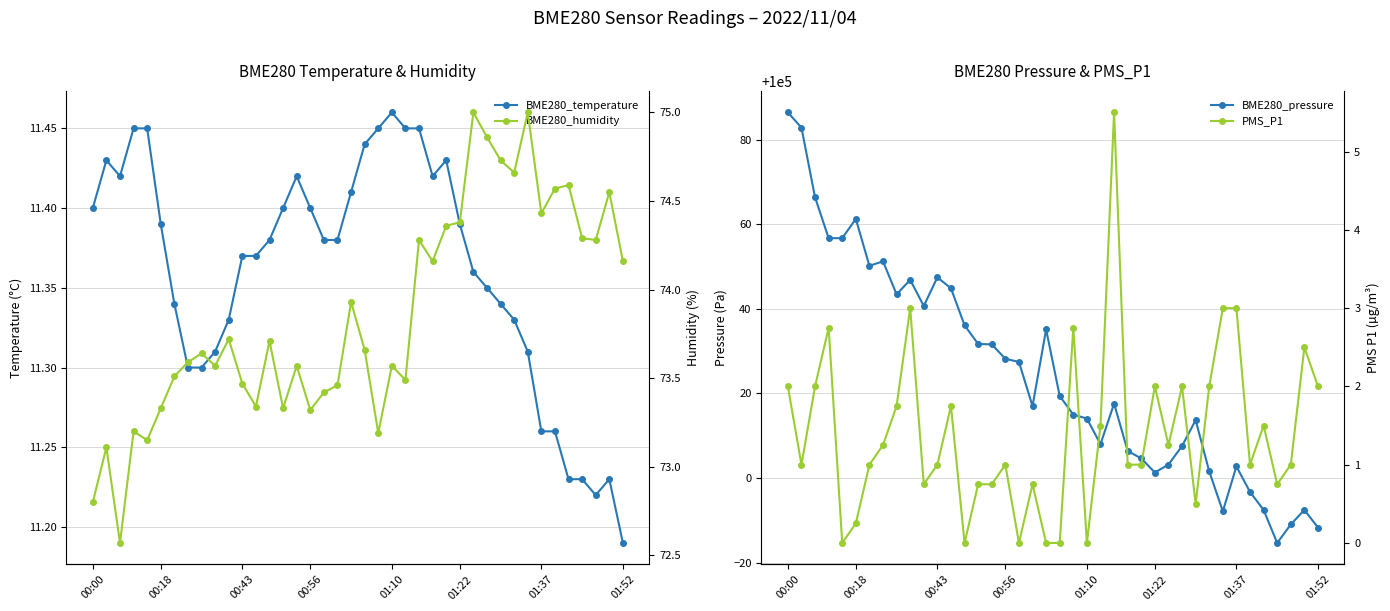

True or false: PMS_P1 and BME280_pressure cross at least once.

False